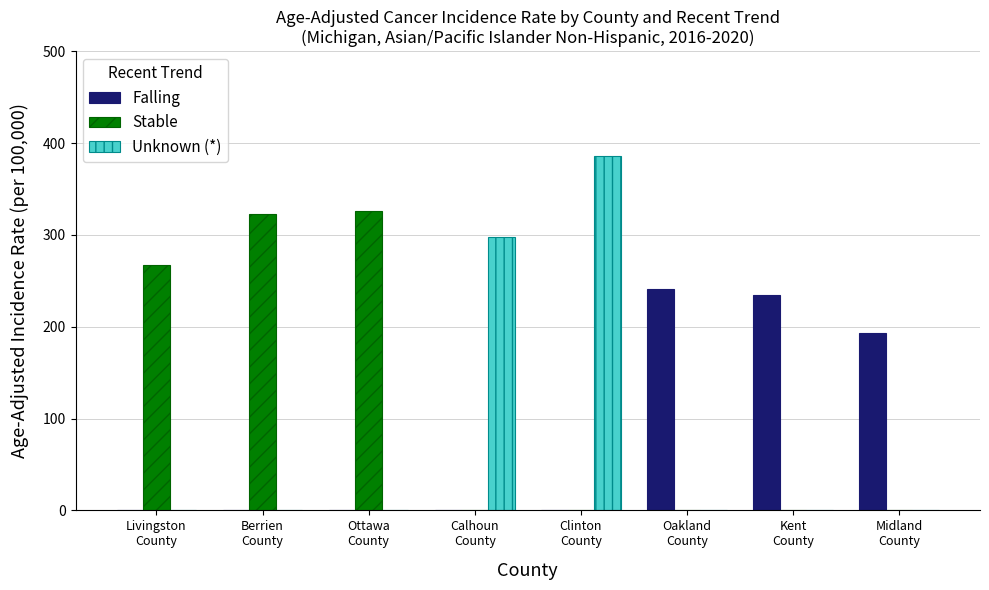

At which label is Falling closest to 120?

Midland
County